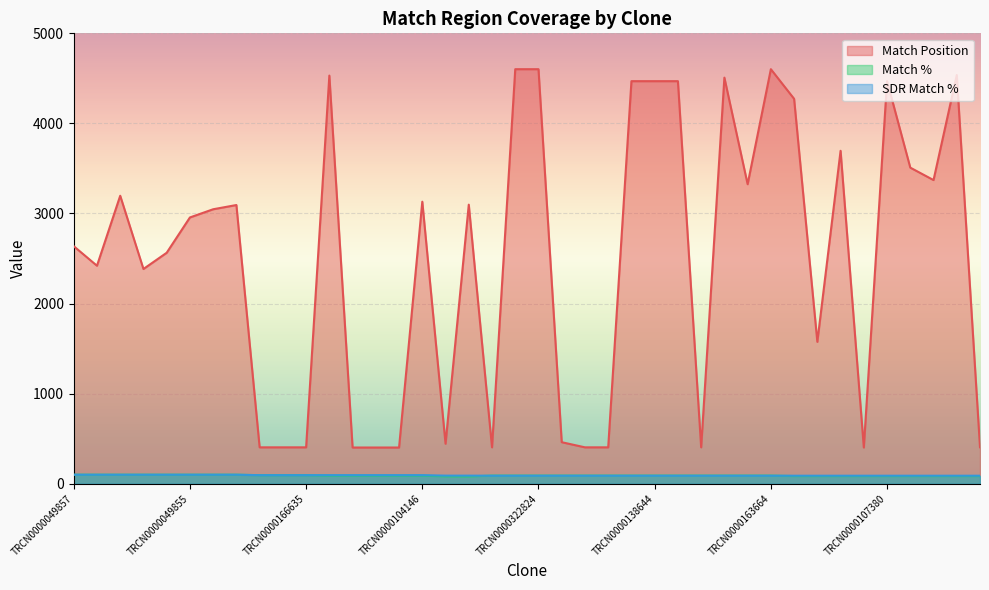

What is the label of the 3rd point from the left?

TRCN0000431618